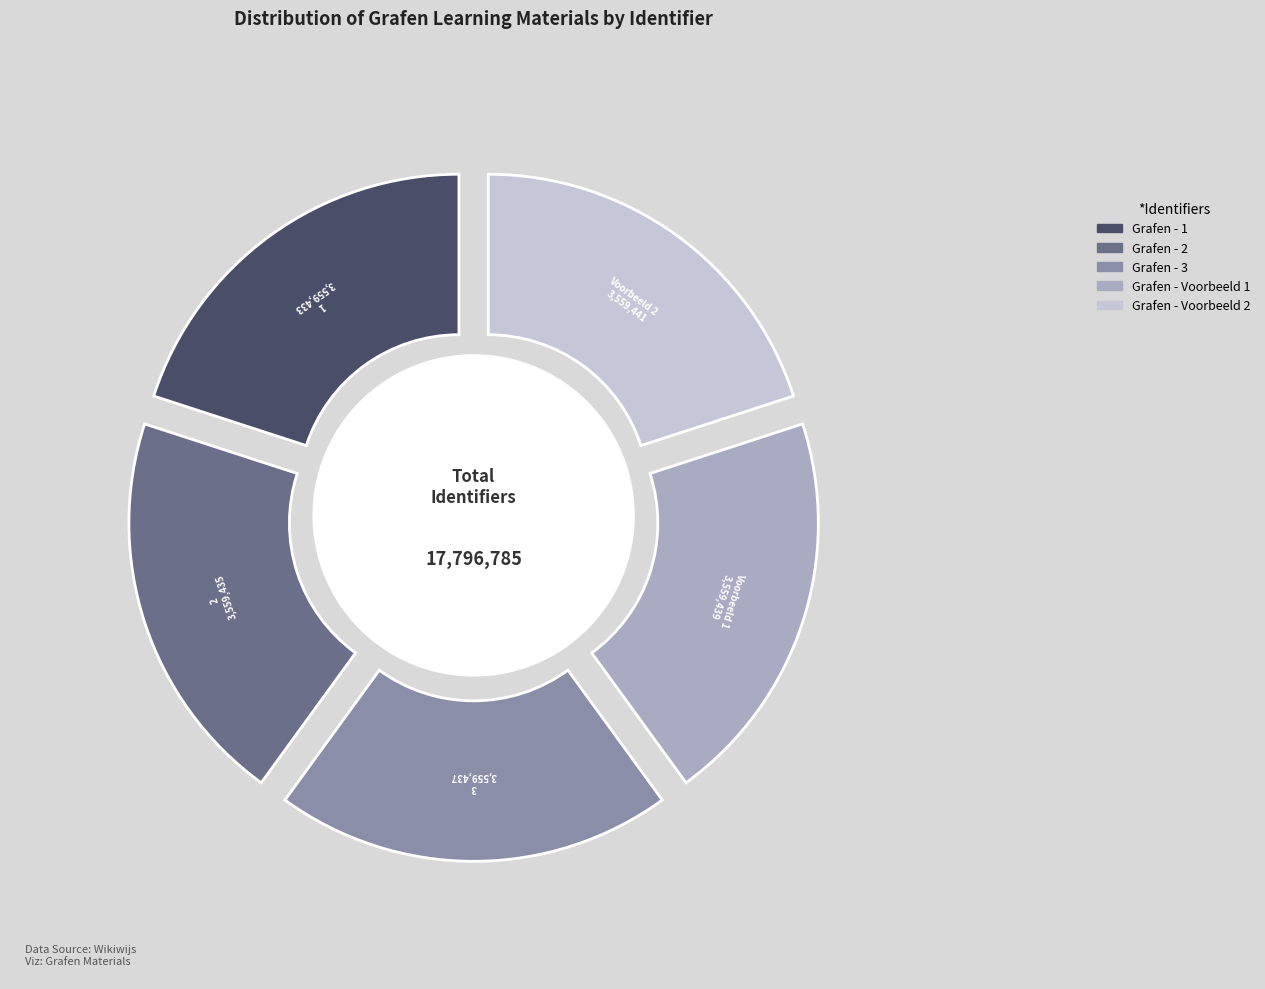

To the nearest percent, what portion does Grafen - Voorbeeld 1 represent?

20%